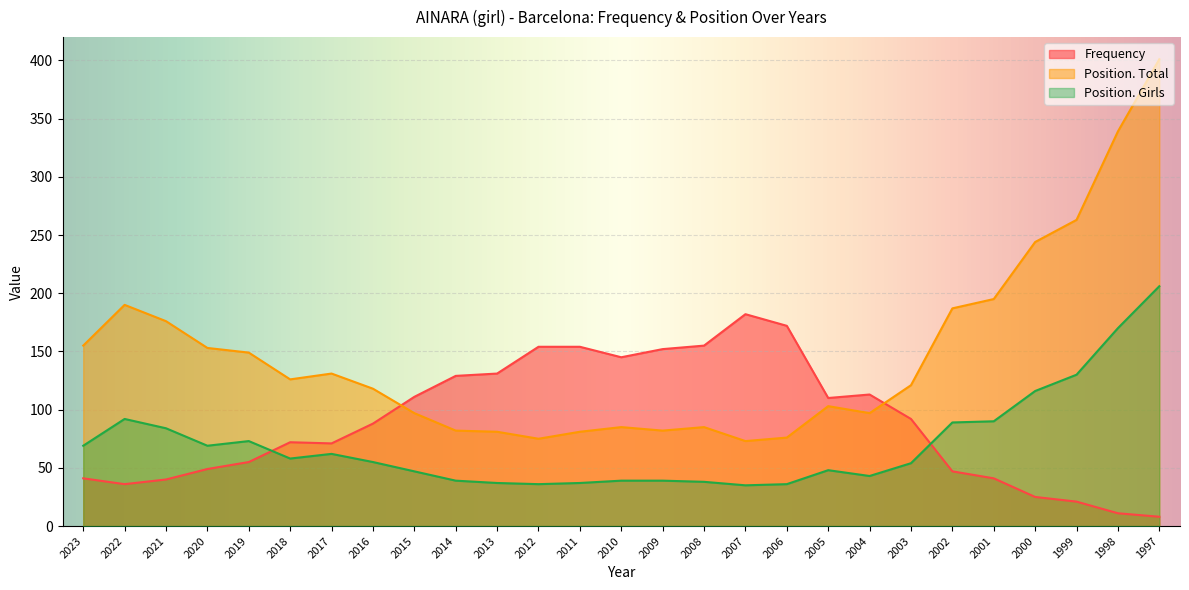

True or false: Position. Total and Position. Girls cross at least once.

False